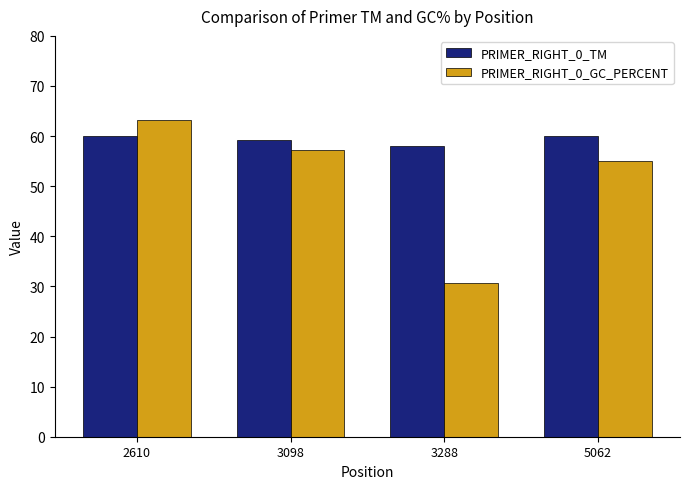

What is the sum of all PRIMER_RIGHT_0_GC_PERCENT values?

206.1